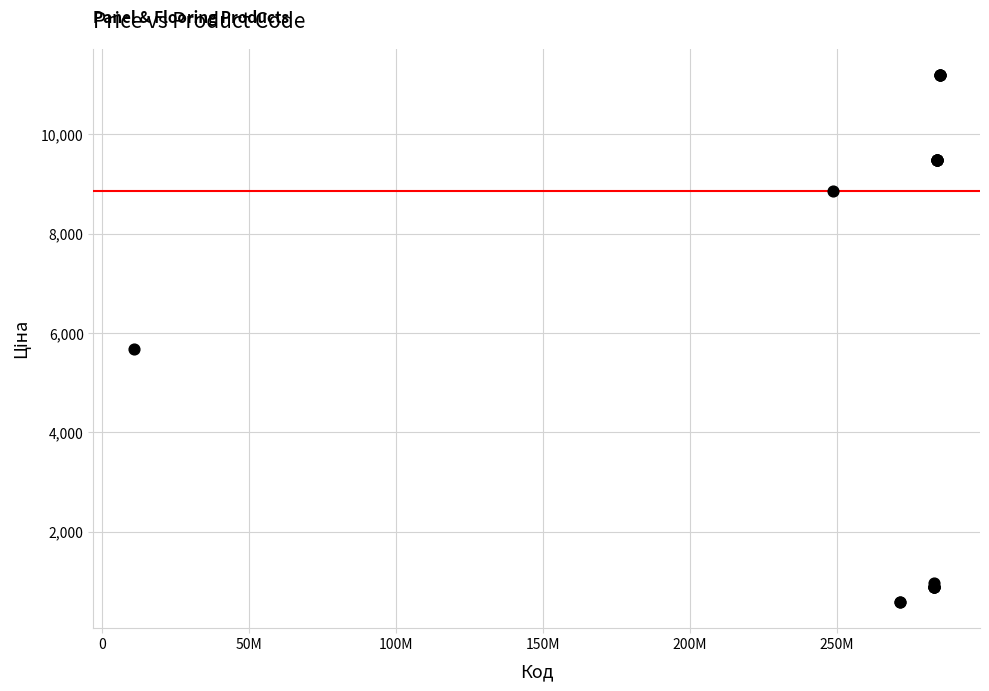

What Y value in the scatter plot is closest to 5889?

5673.8